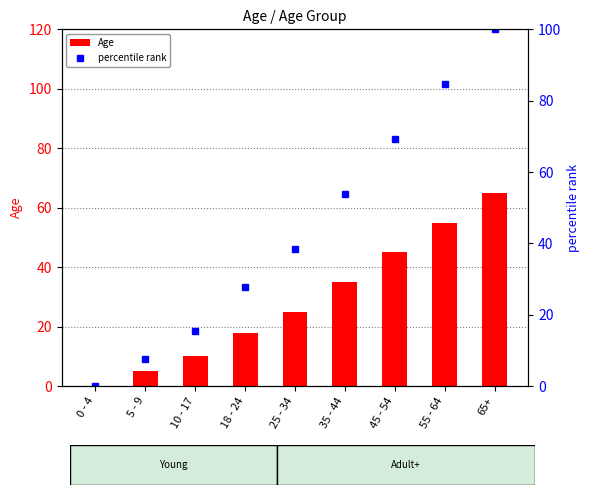

Between 0 - 4 and 65+, which series saw the biggest shift?

percentile rank